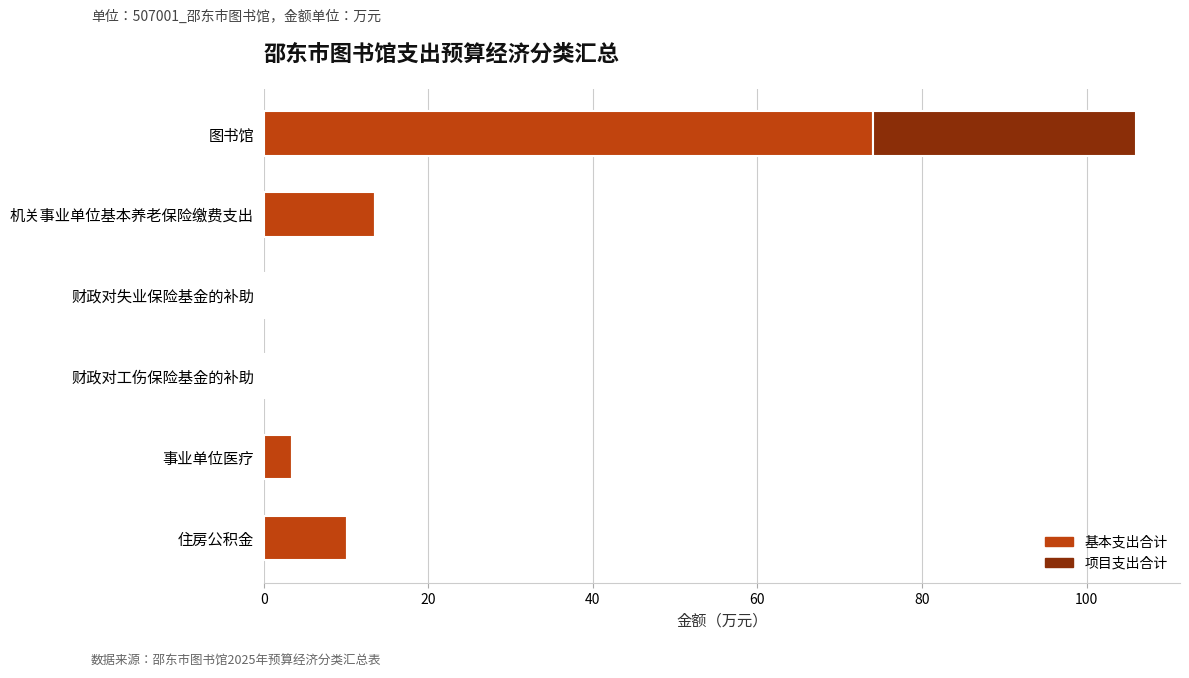

What is the sum of all 基本支出合计 values?

101.6